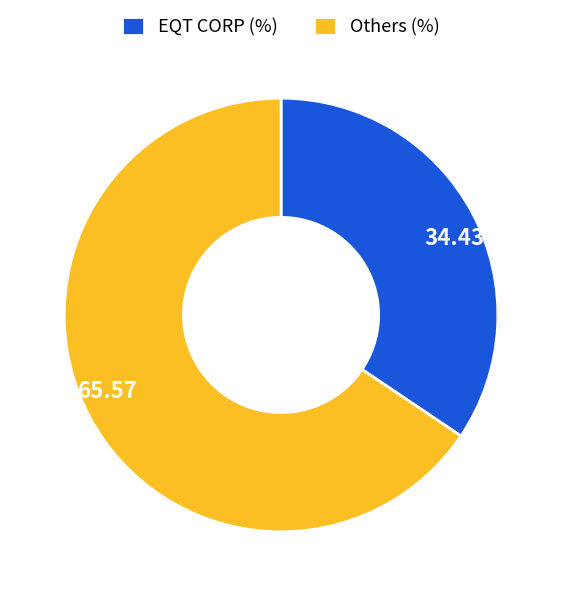

Do 34.43 and 65.57 together represent more than half of the pie?

Yes